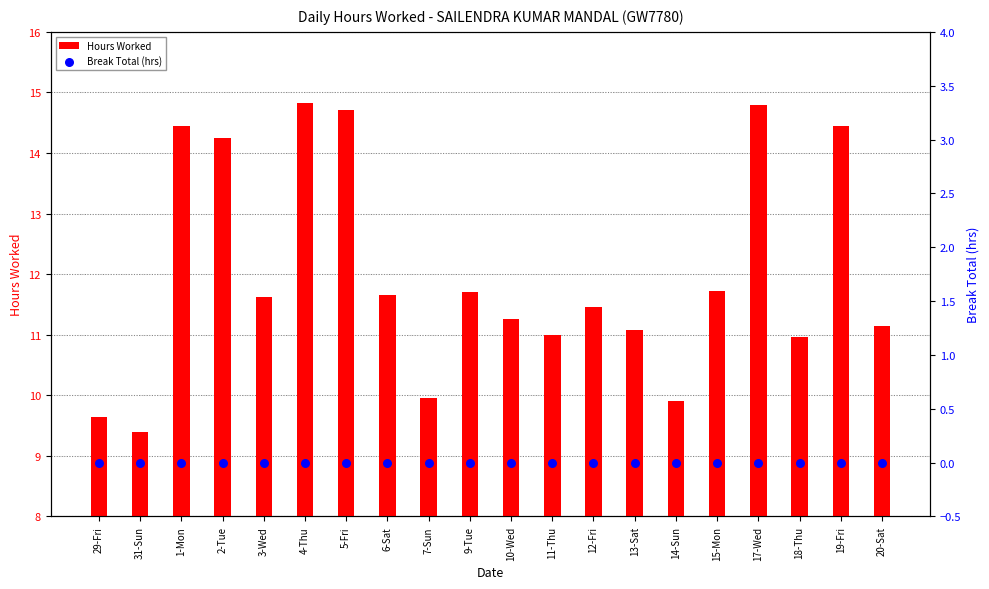

Which series has the largest Y range (max minus min)?

Hours Worked